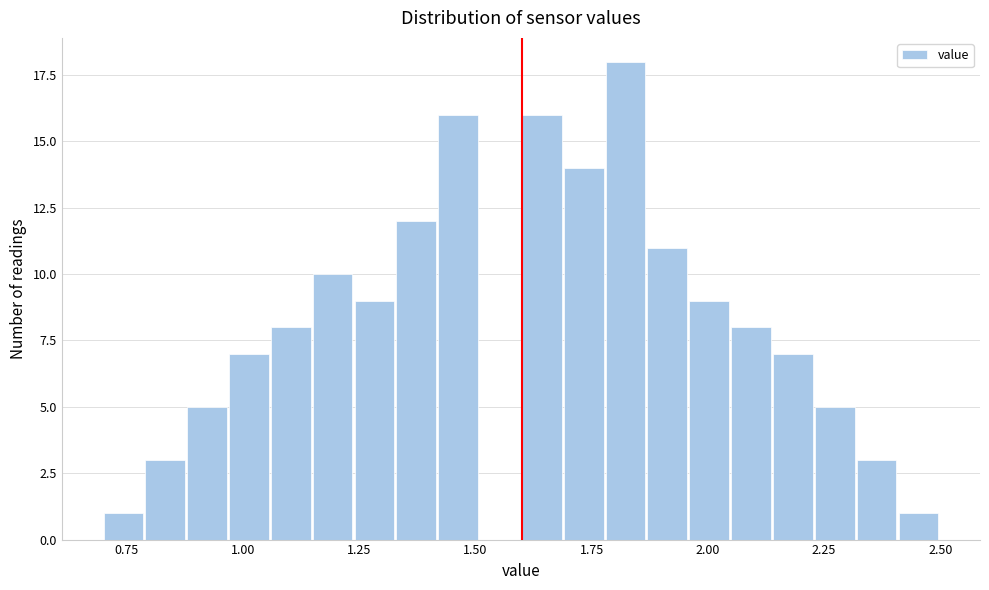

Read against the x-axis, roughly where is the centre of the tallest bar?

1.80